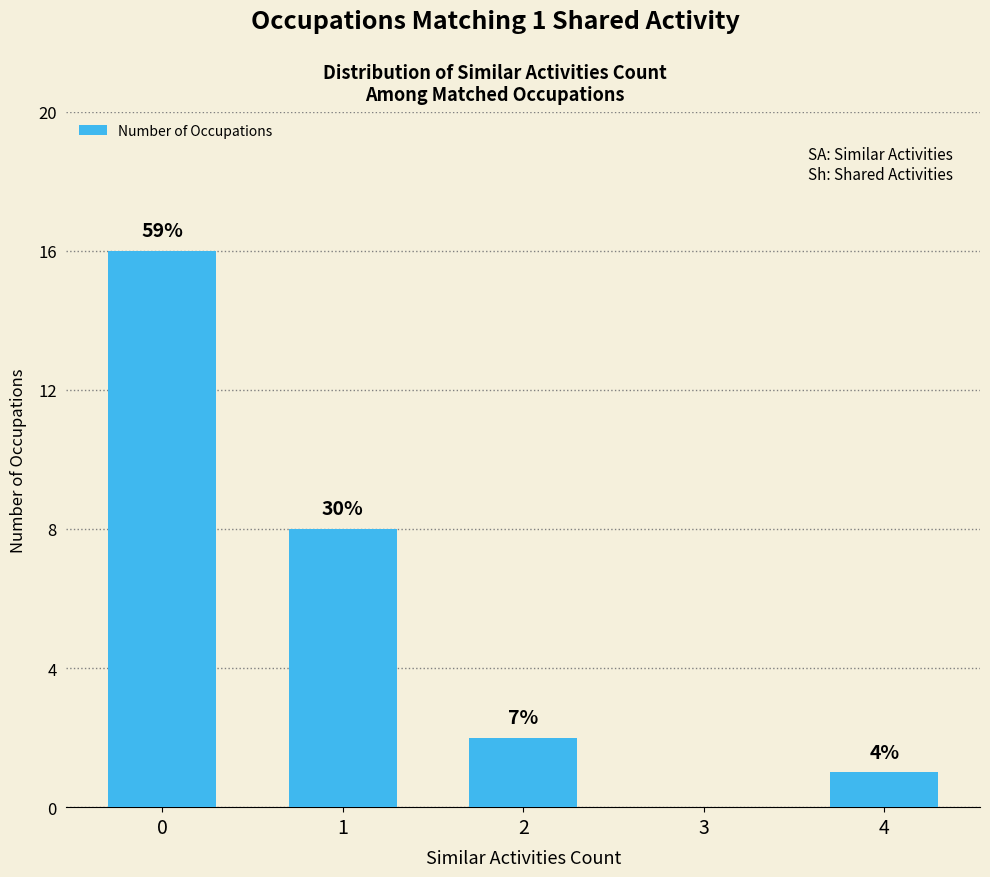

Reading left to right, what are all the values shown in this chart?

16	8	2	0	1